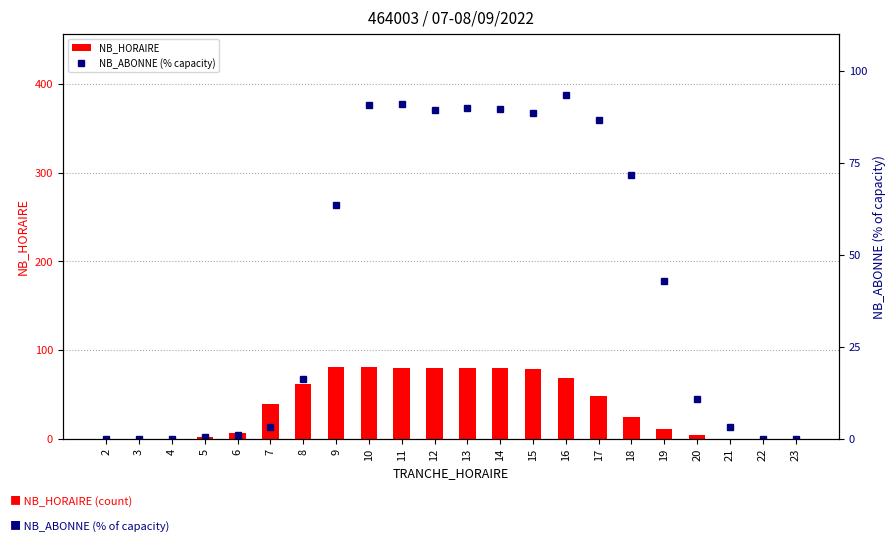

Where does the NB_ABONNE (% capacity) series first go above 42?

9